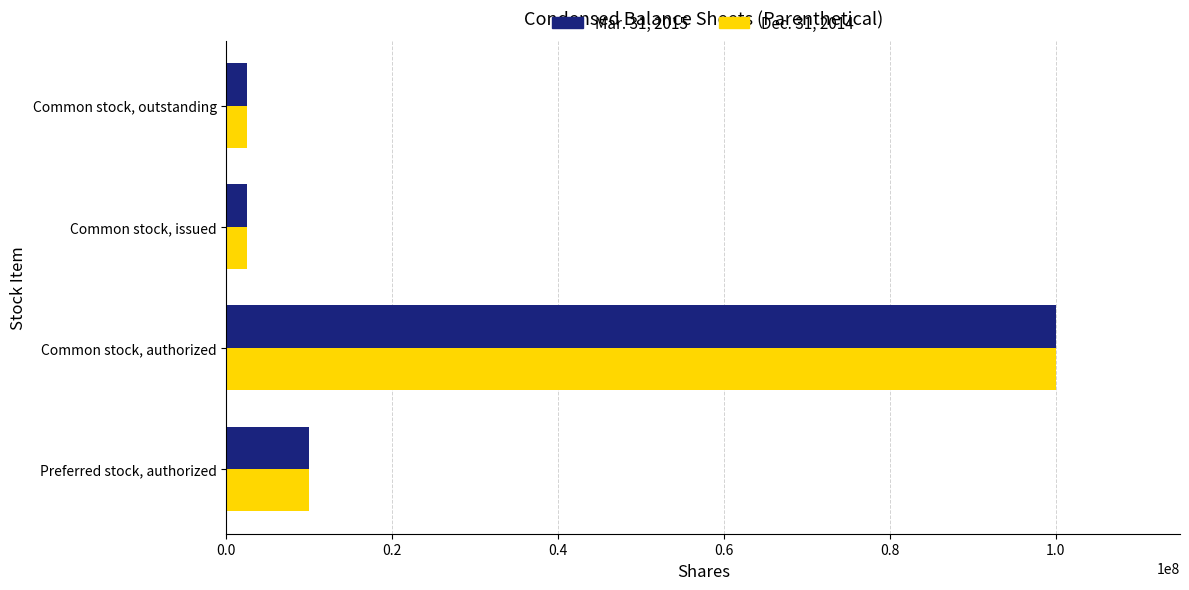

At how many categories does at least one series exceed 25035966?

1